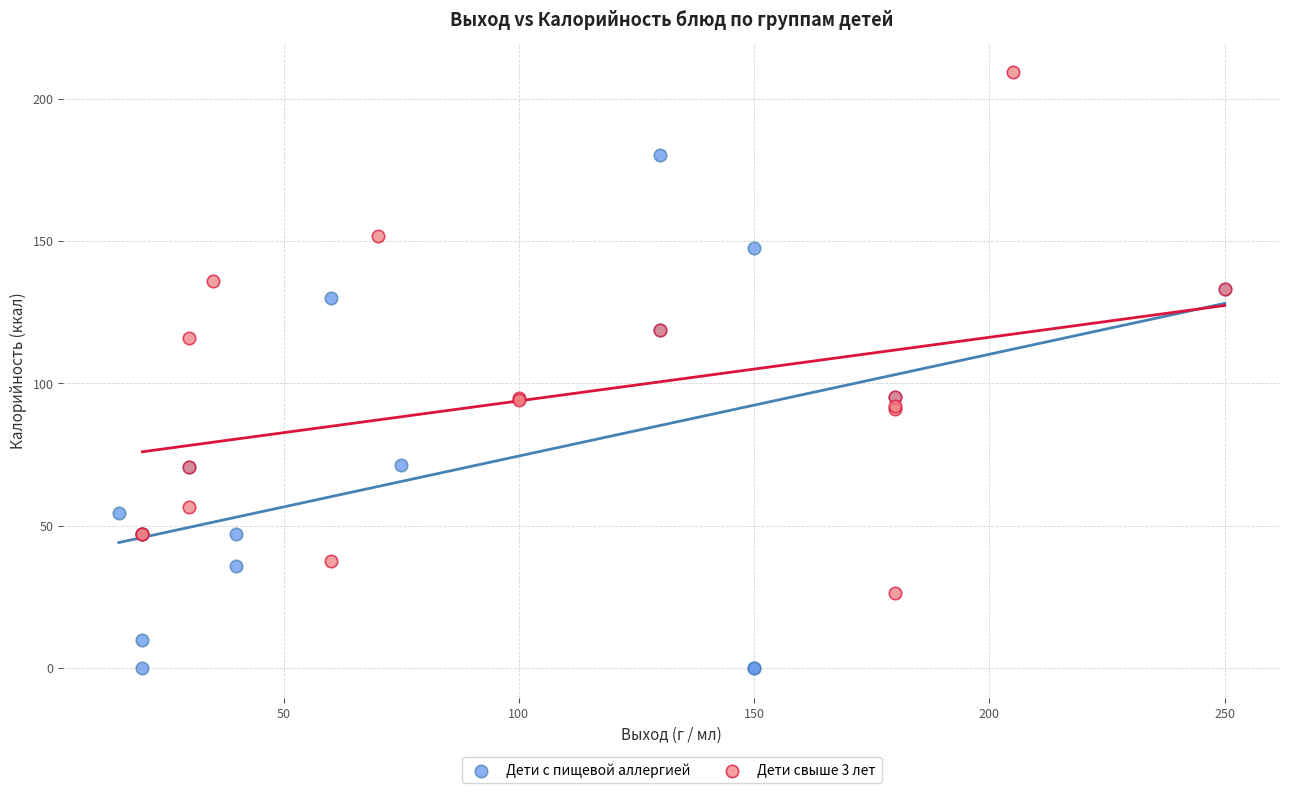

Which series reaches the minimum Y coordinate?

Дети с пищевой аллергией